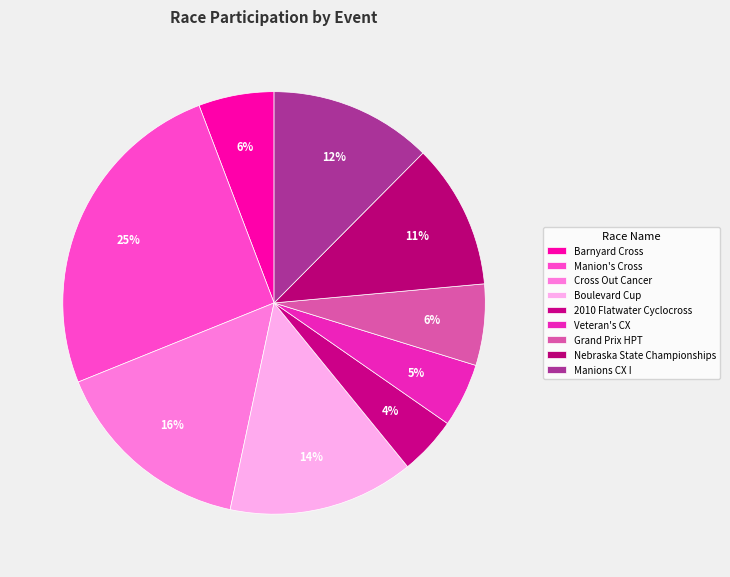

What percentage is the 2010 Flatwater Cyclocross slice, to the nearest percent?

4%